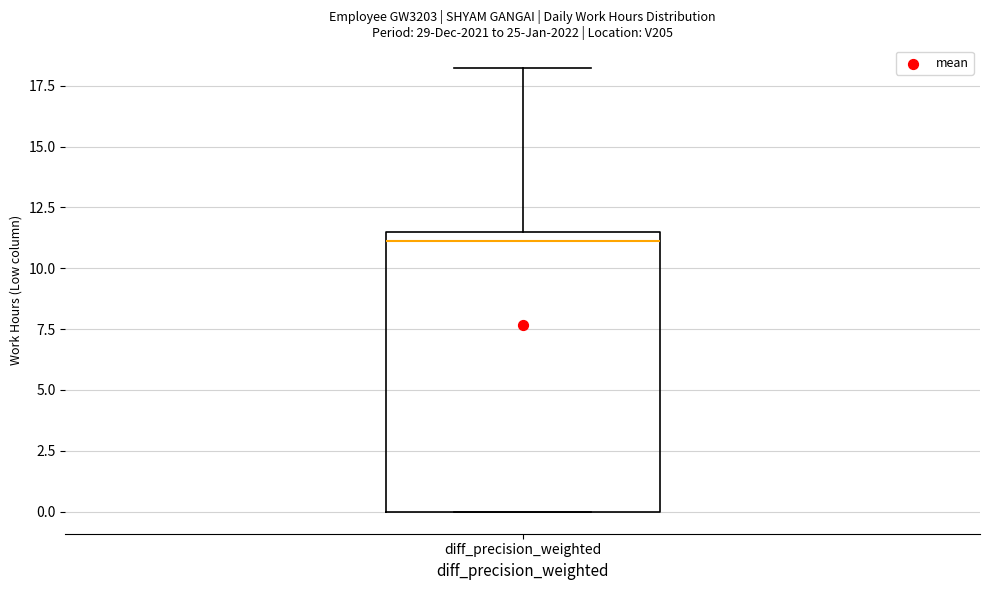

Where is the lower edge of the box for diff_precision_weighted on the y-axis? The values are not printed on the chart, so give them approximately, as read against the axis.

0.0